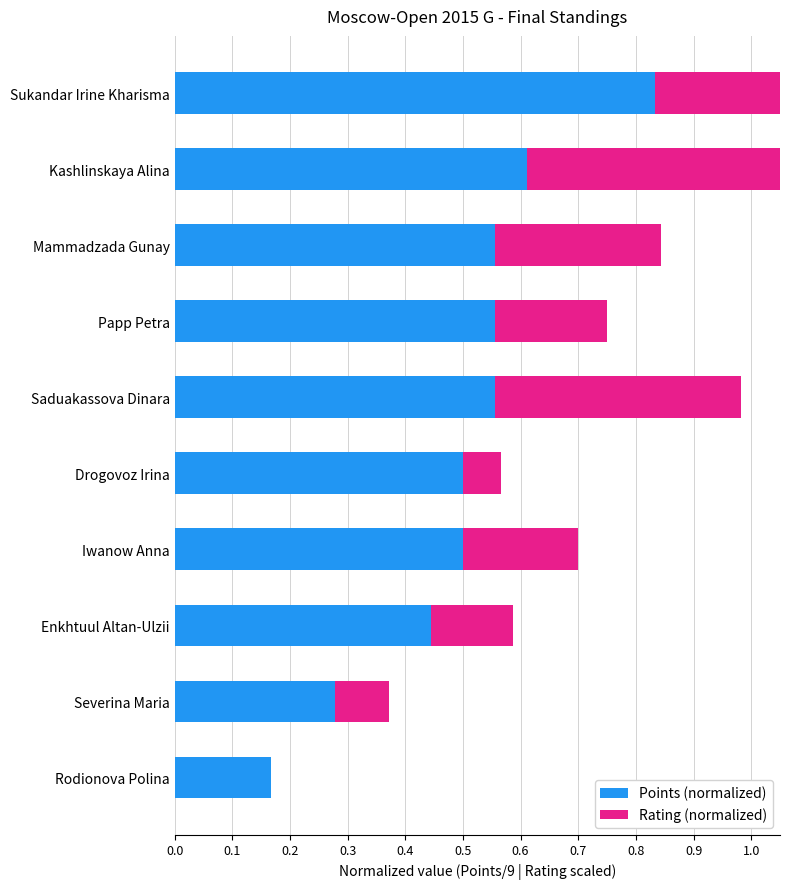

Rank the series by their average value, from lowest to highest.

Rating (normalized), Points (normalized)